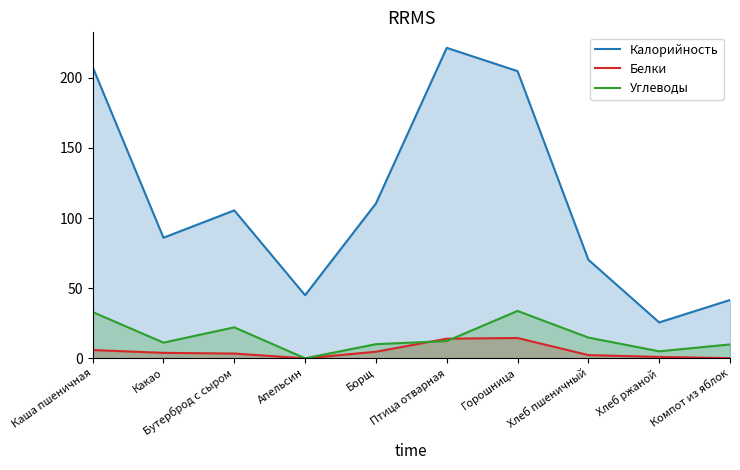

What position from the left is Компот из яблок?

10